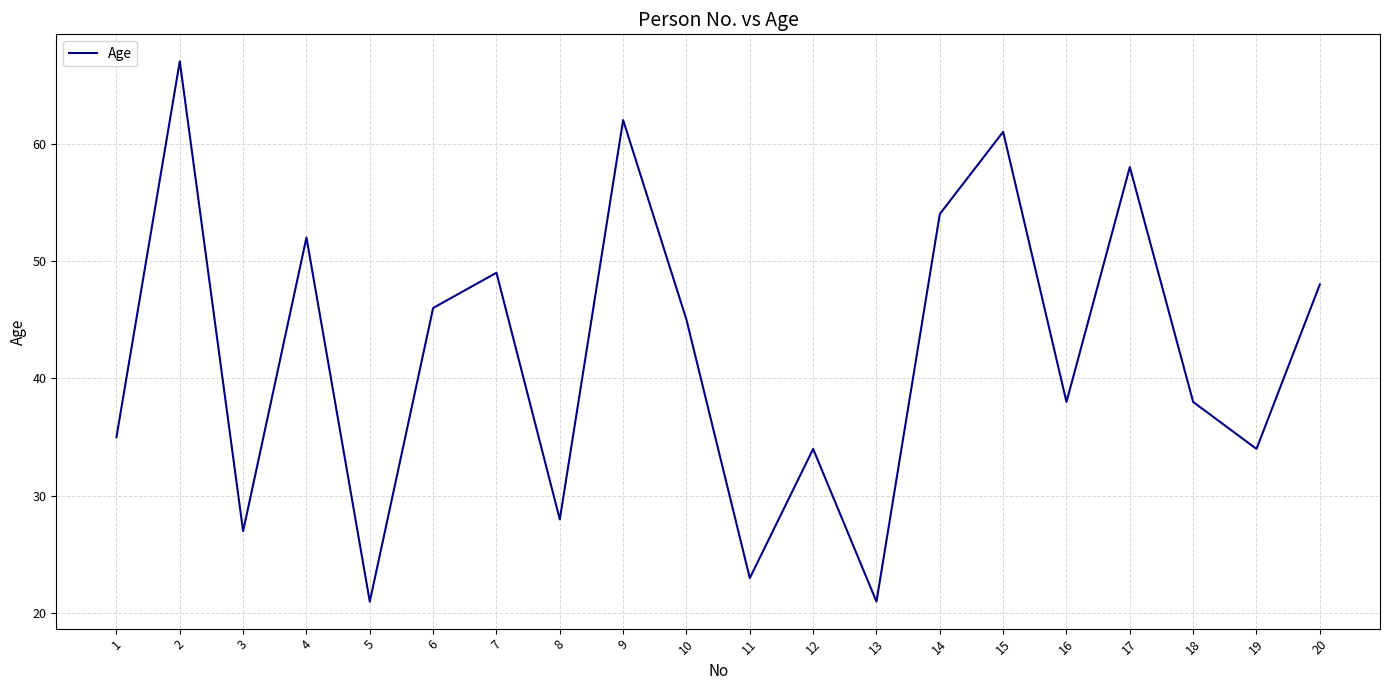

True or false: the data shows 27 at 3.

True